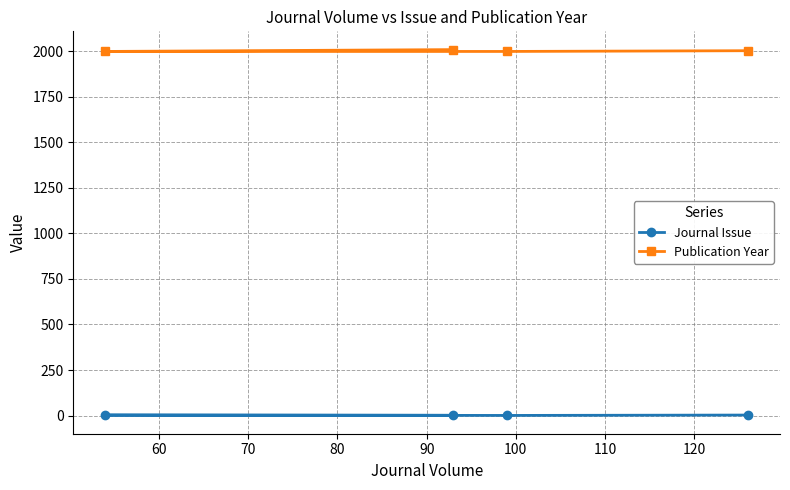

List the series in order of their overall mean, lowest first.

Journal Issue, Publication Year